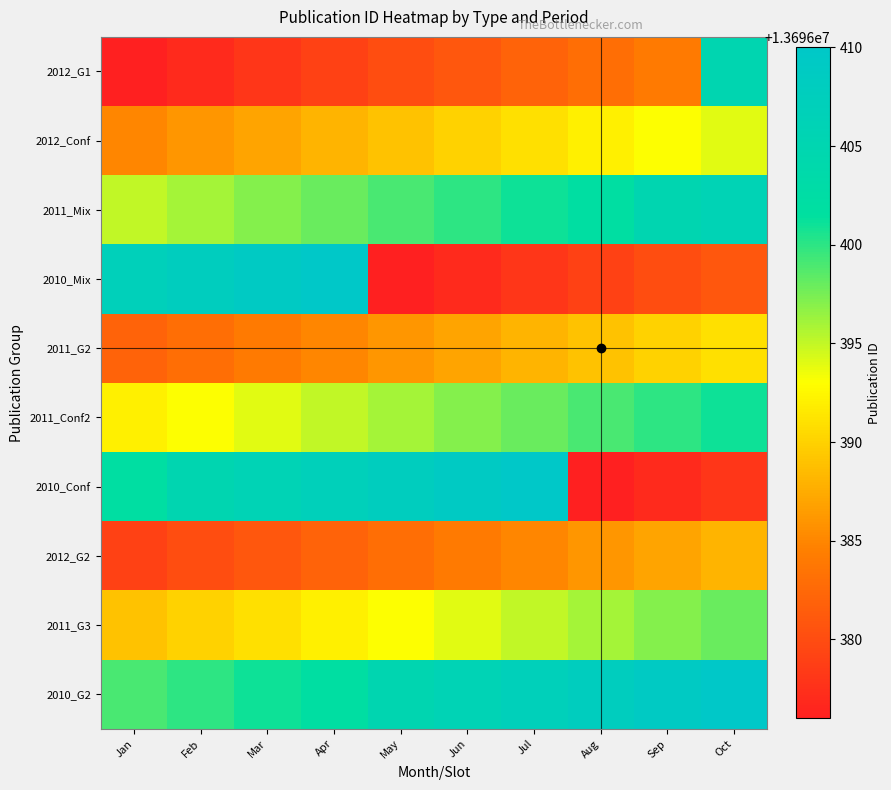

At how many categories does at least one series exceed 13696398?

10